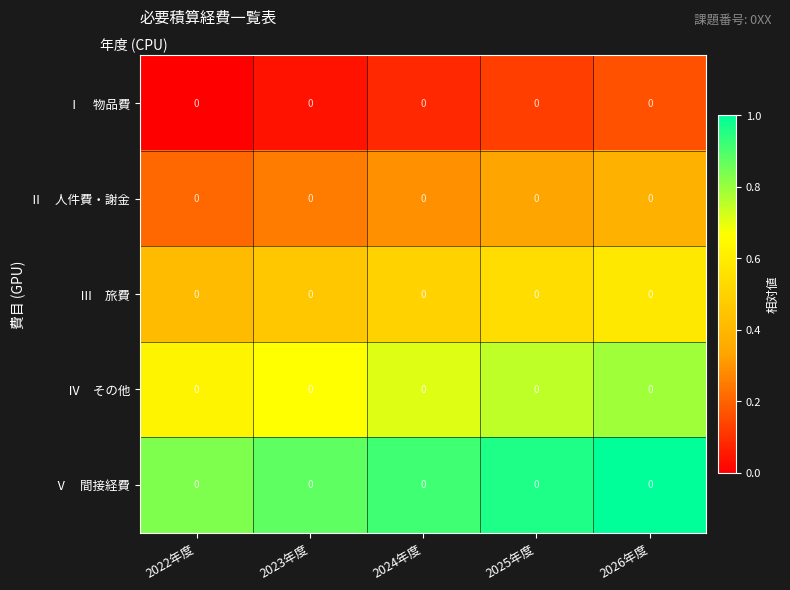

What value does the Ⅰ 物品費 series have at 2024年度?

0.1